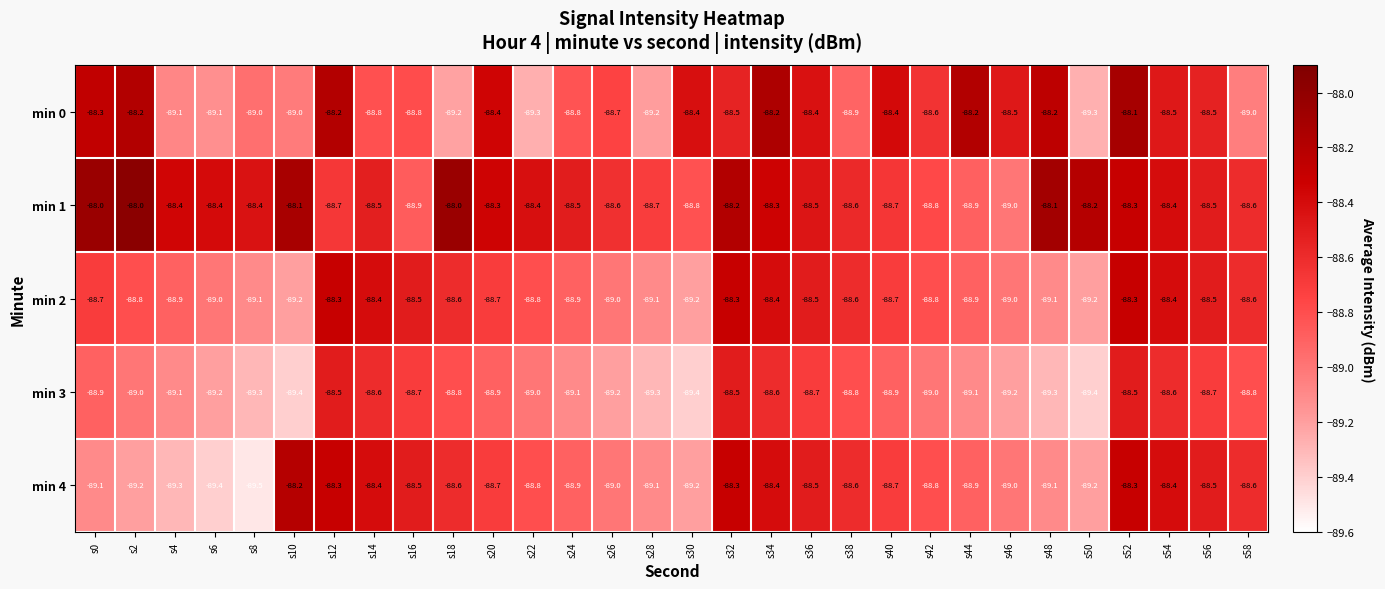

What is the spread (max minus min) of values at s26?

0.6